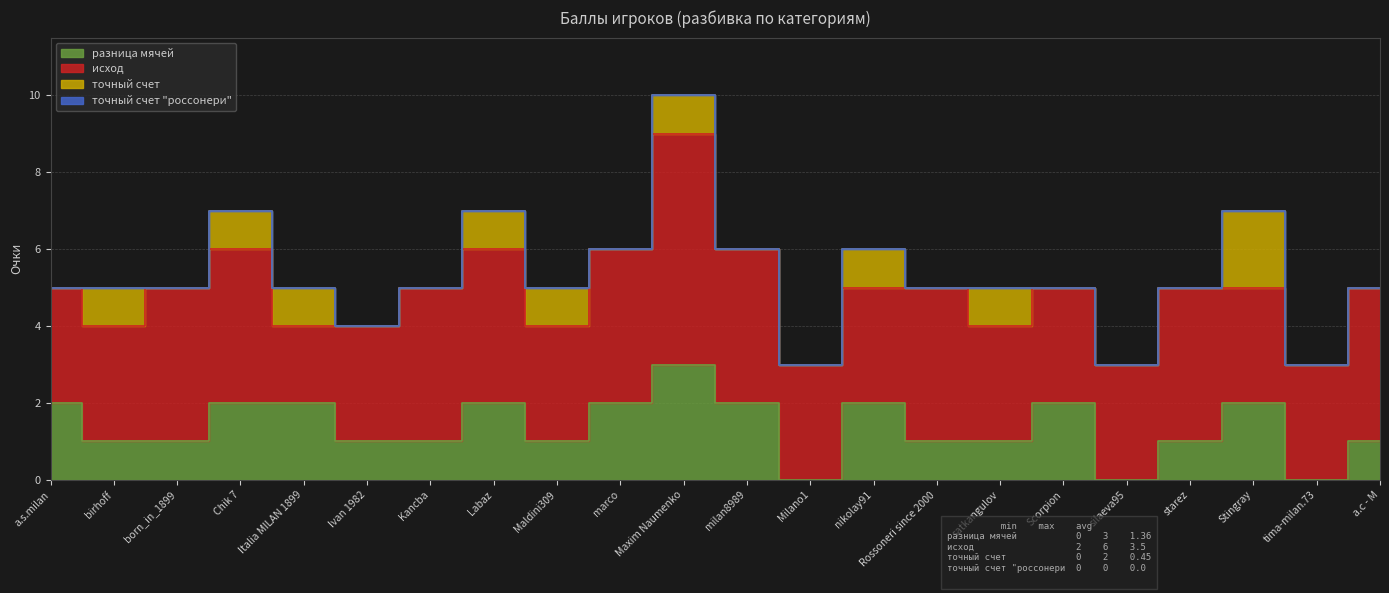

What is the label of the 3rd point from the left?

born_in_1899